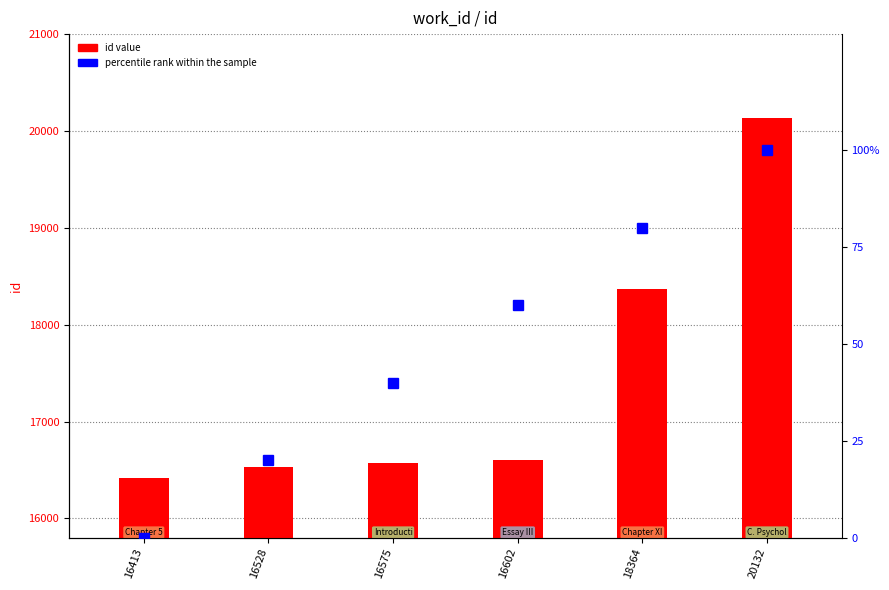

Which series has the largest range (max minus min)?

id value